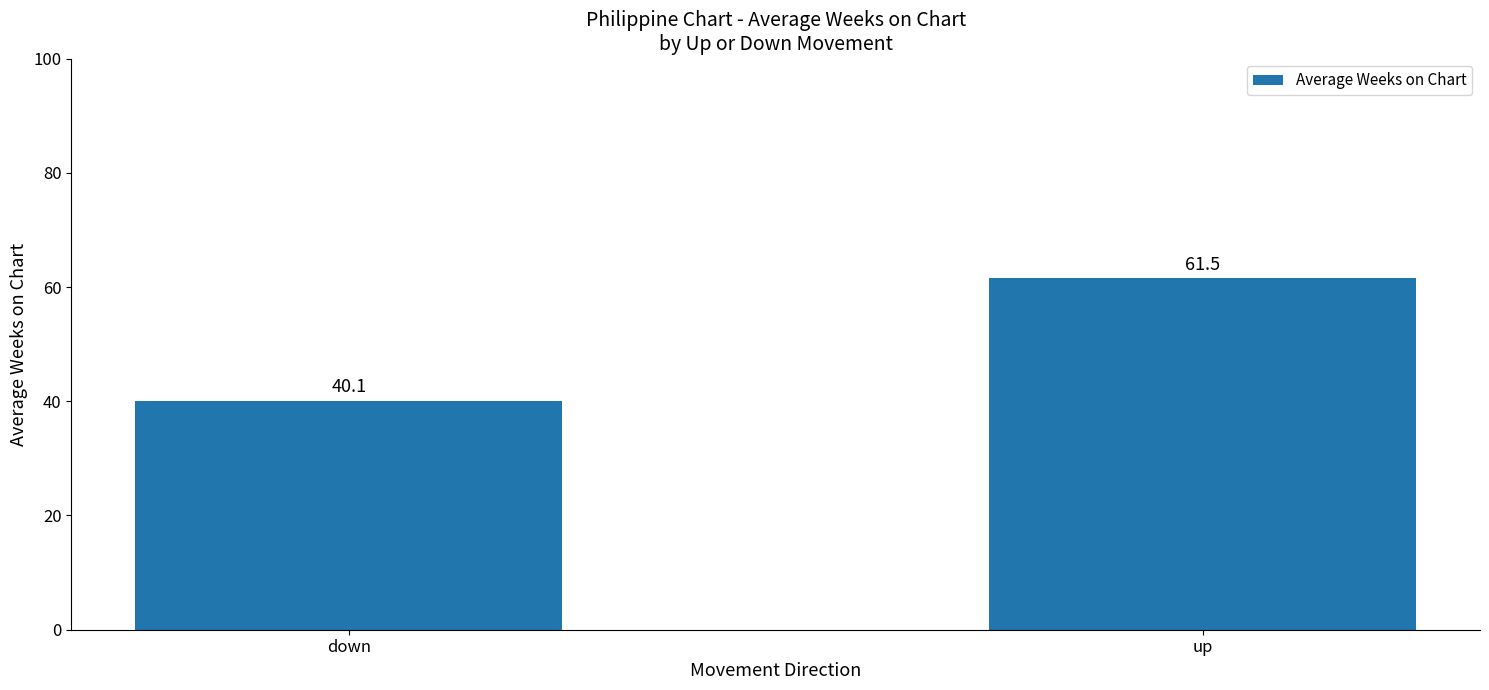

Does the chart contain any negative values?

No